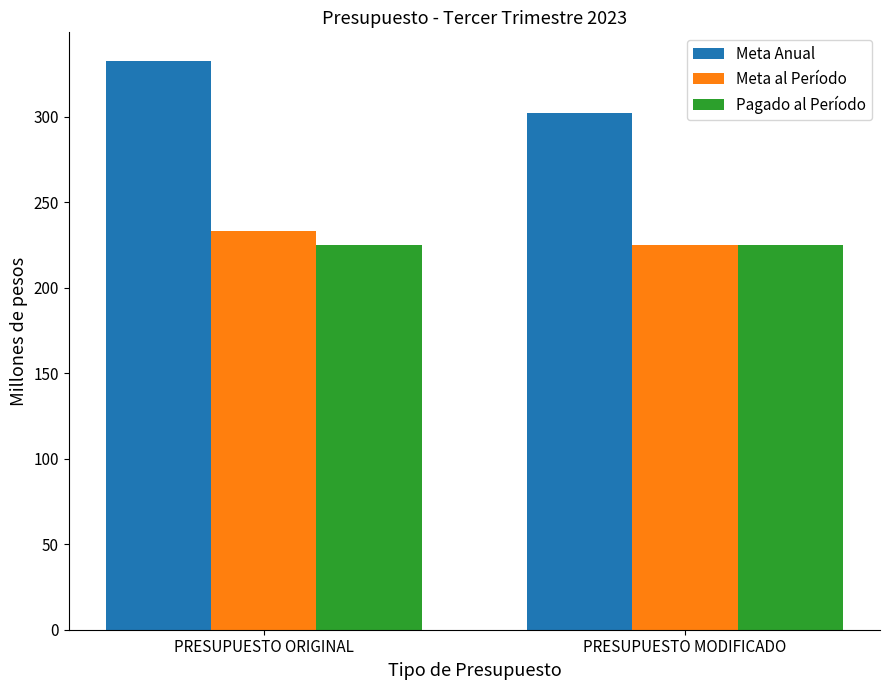

What is the total value across all series at PRESUPUESTO ORIGINAL?

790.7